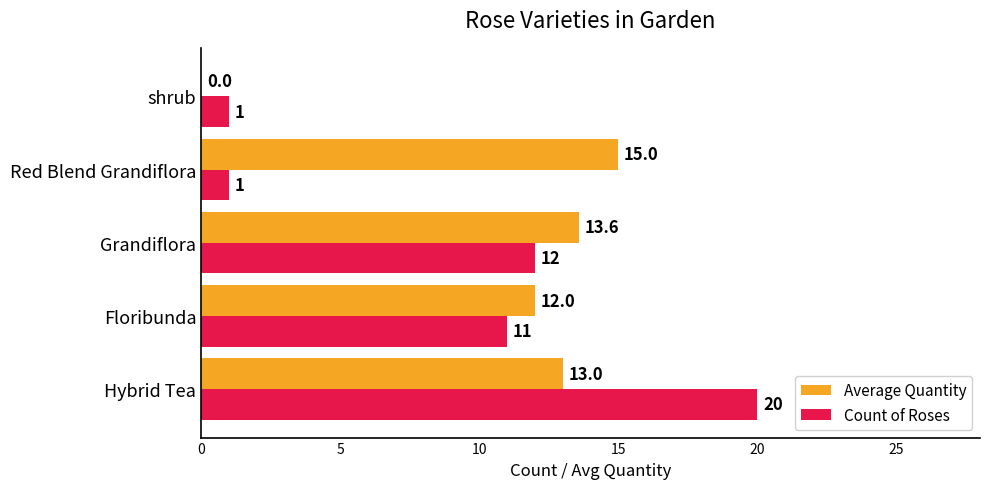

Which label corresponds to the largest value in the chart?

Hybrid Tea